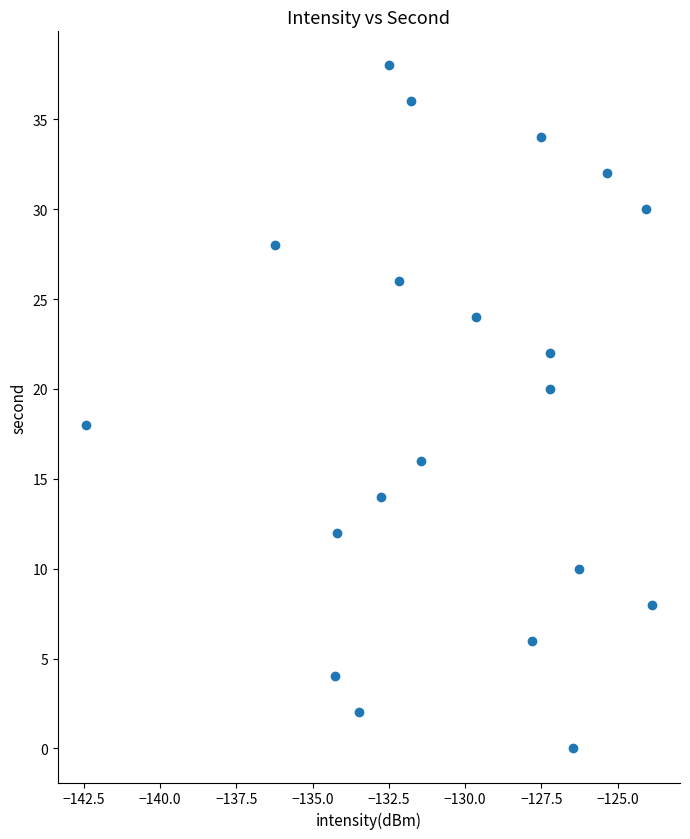

What is the range of Y values (max minus min)?

38